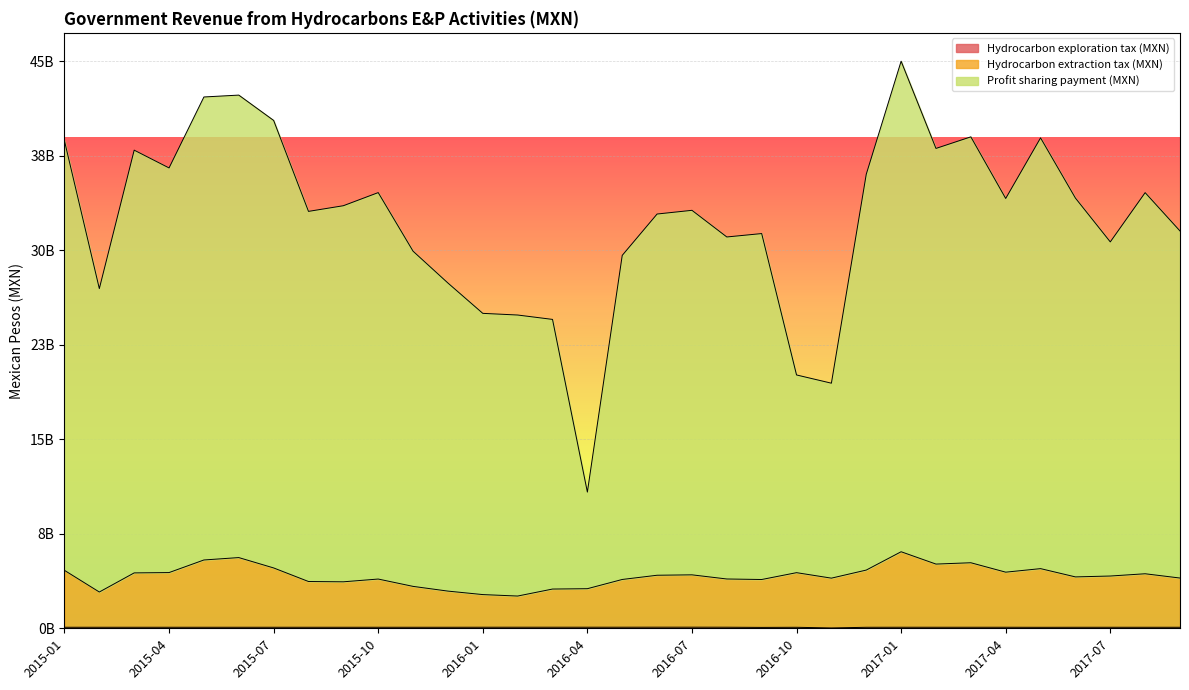

At which category is the sum across all series the highest?

2017-01